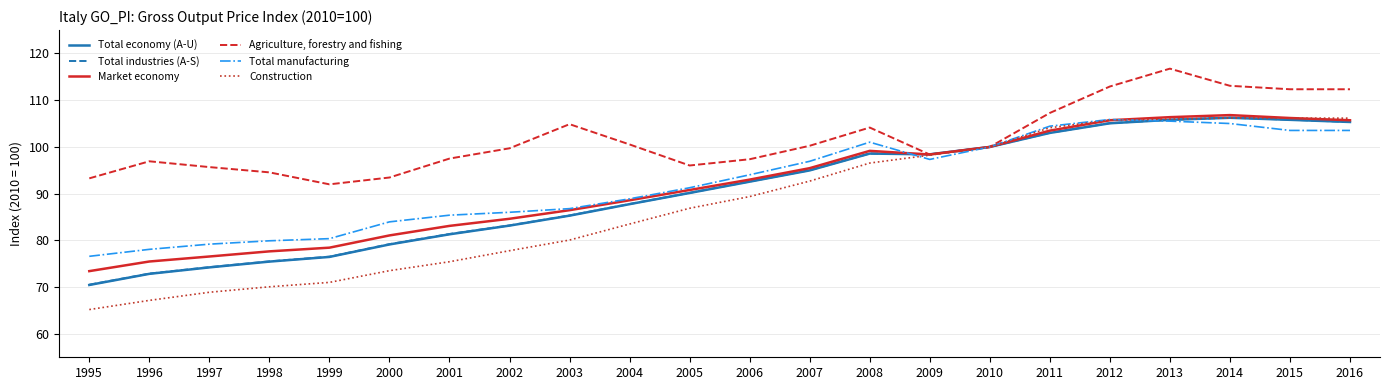

What is the difference between the highest and lowest values at 2006?

8.0